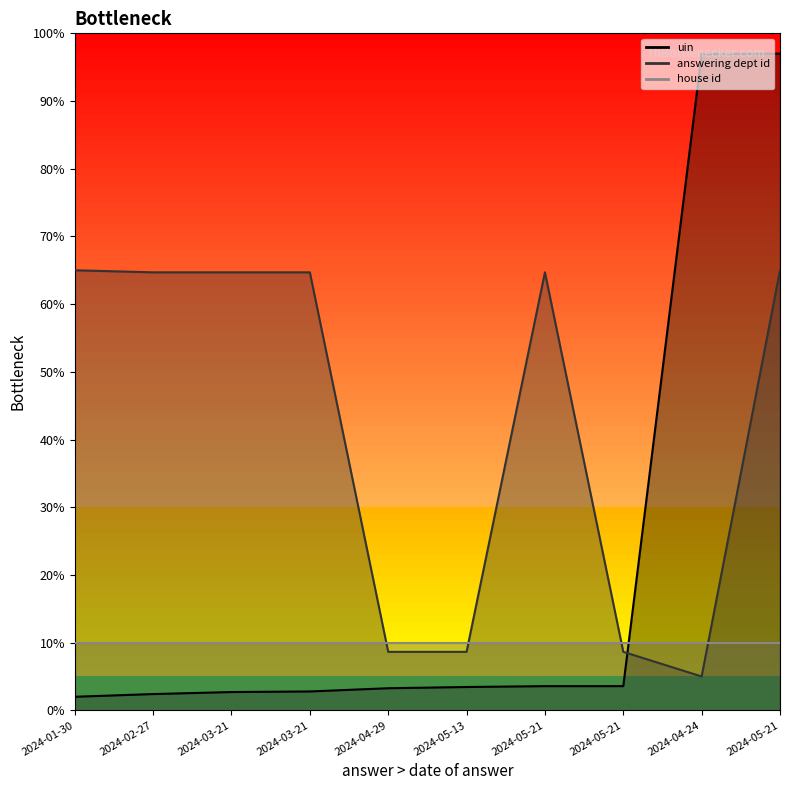

At which category is the sum across all series the highest?

2024-05-21